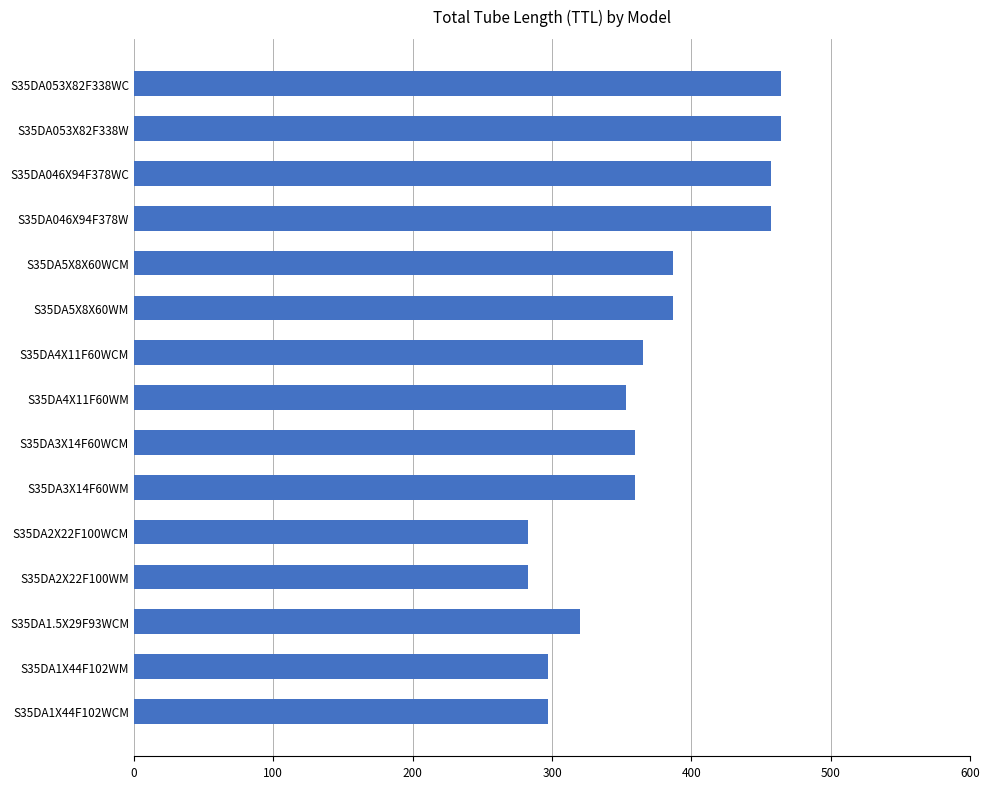

Reading bottom to top, transcribe all the data shown in this chart.

S35DA1X44F102WCM=297.3	S35DA1X44F102WM=297.3	S35DA1.5X29F93WCM=320.0	S35DA2X22F100WM=282.5	S35DA2X22F100WCM=282.5	S35DA3X14F60WM=359.4	S35DA3X14F60WCM=359.4	S35DA4X11F60WM=353.2	S35DA4X11F60WCM=365.4	S35DA5X8X60WM=387.0	S35DA5X8X60WCM=387.0	S35DA046X94F378W=456.9	S35DA046X94F378WC=456.9	S35DA053X82F338W=464.4	S35DA053X82F338WC=464.4